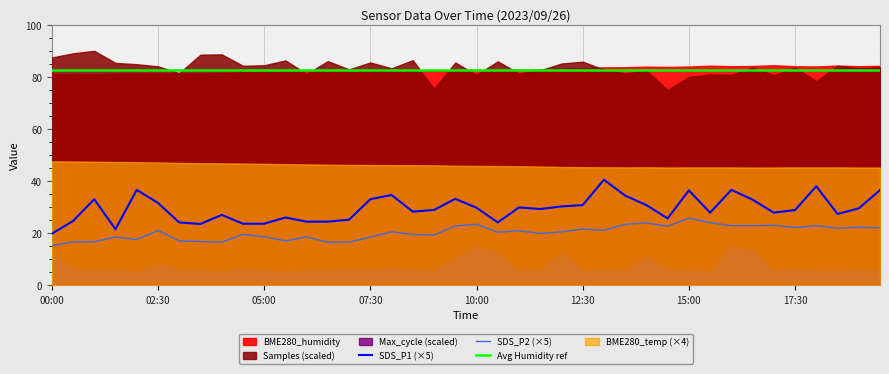

What is the difference between the maximum and minimum values in the SDS_P1 series?

20.8